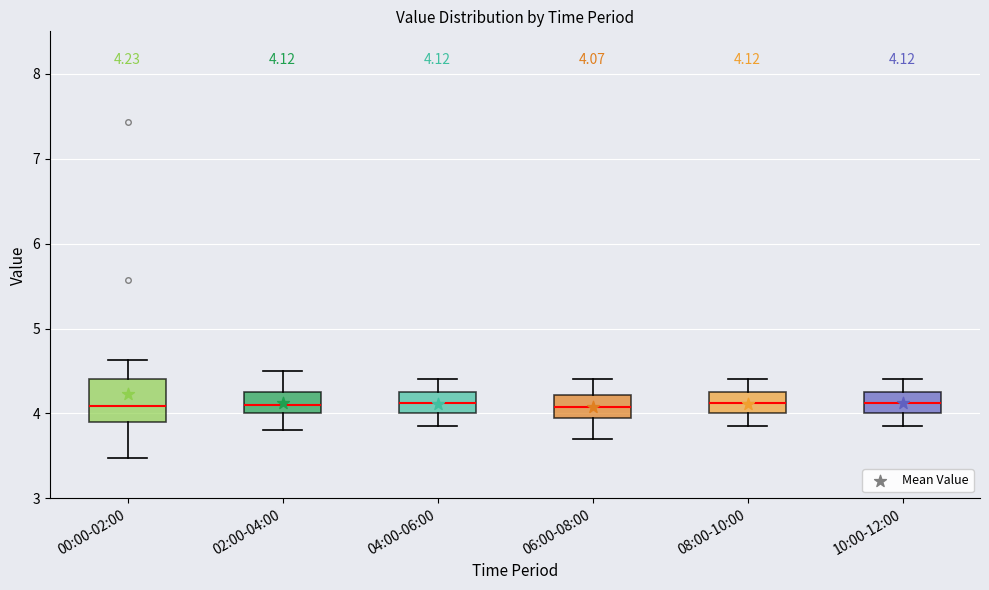

Which box is the tallest, from its lower edge to its upper edge?

00:00-02:00